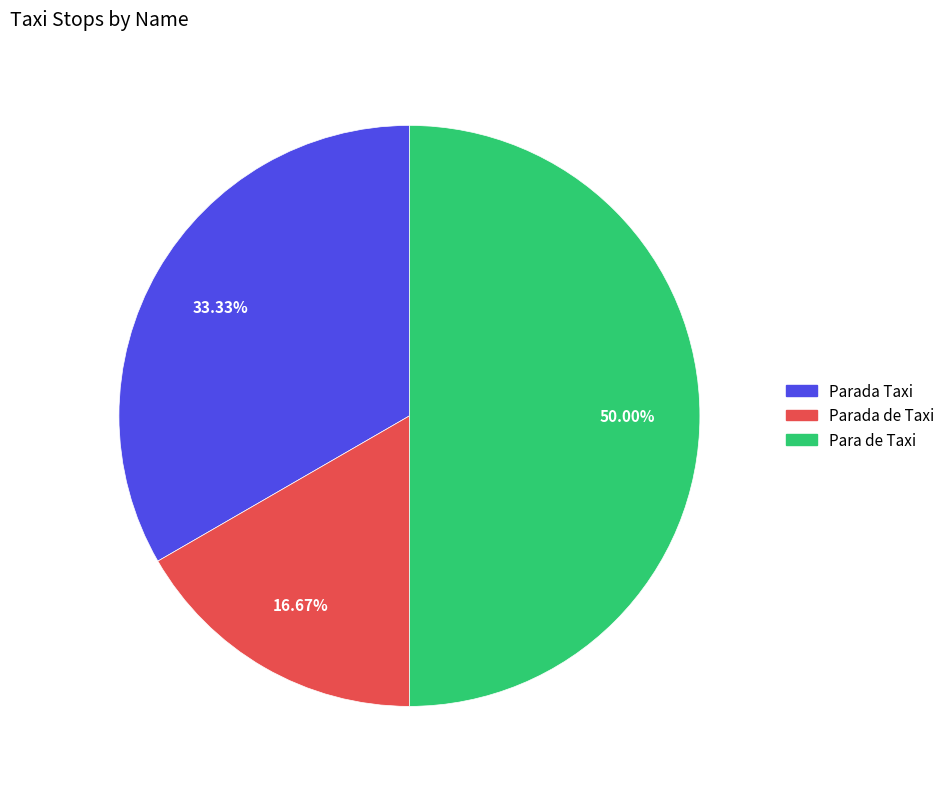

Which has a higher value, Parada Taxi or Para de Taxi?

Para de Taxi